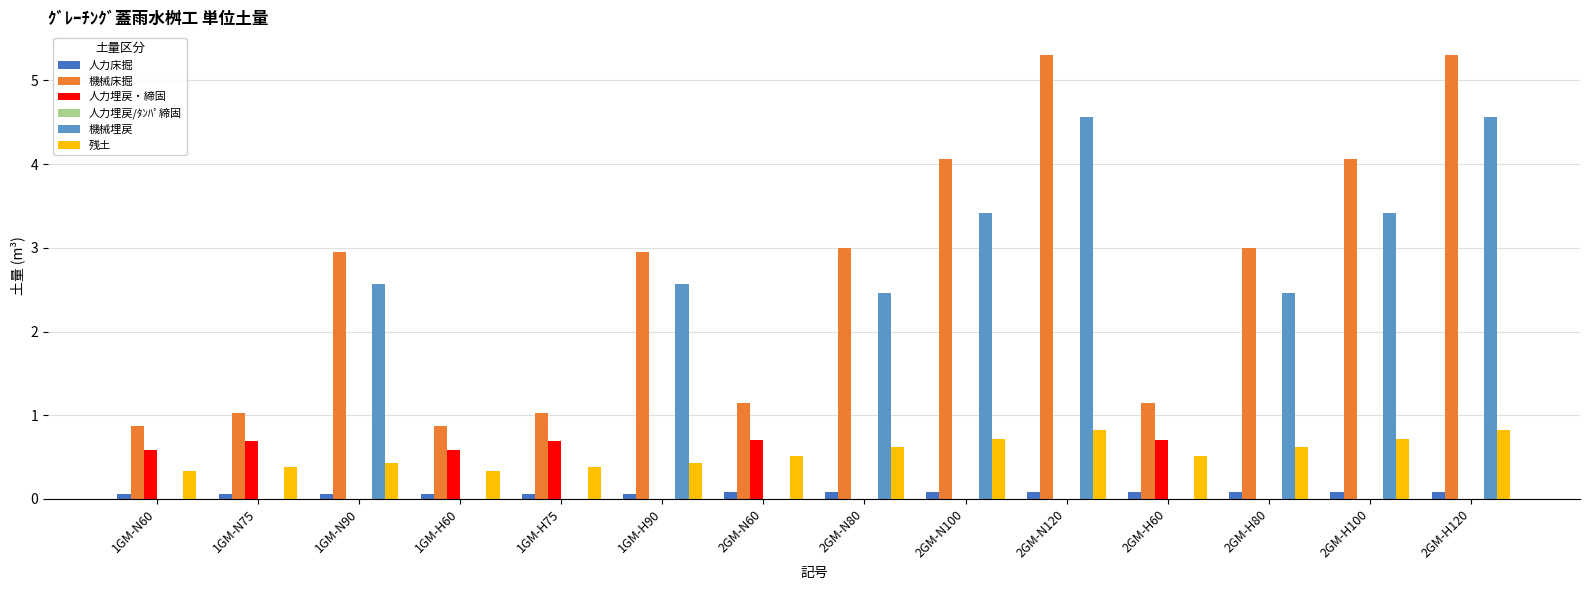

What is the greatest value displayed?

5.3